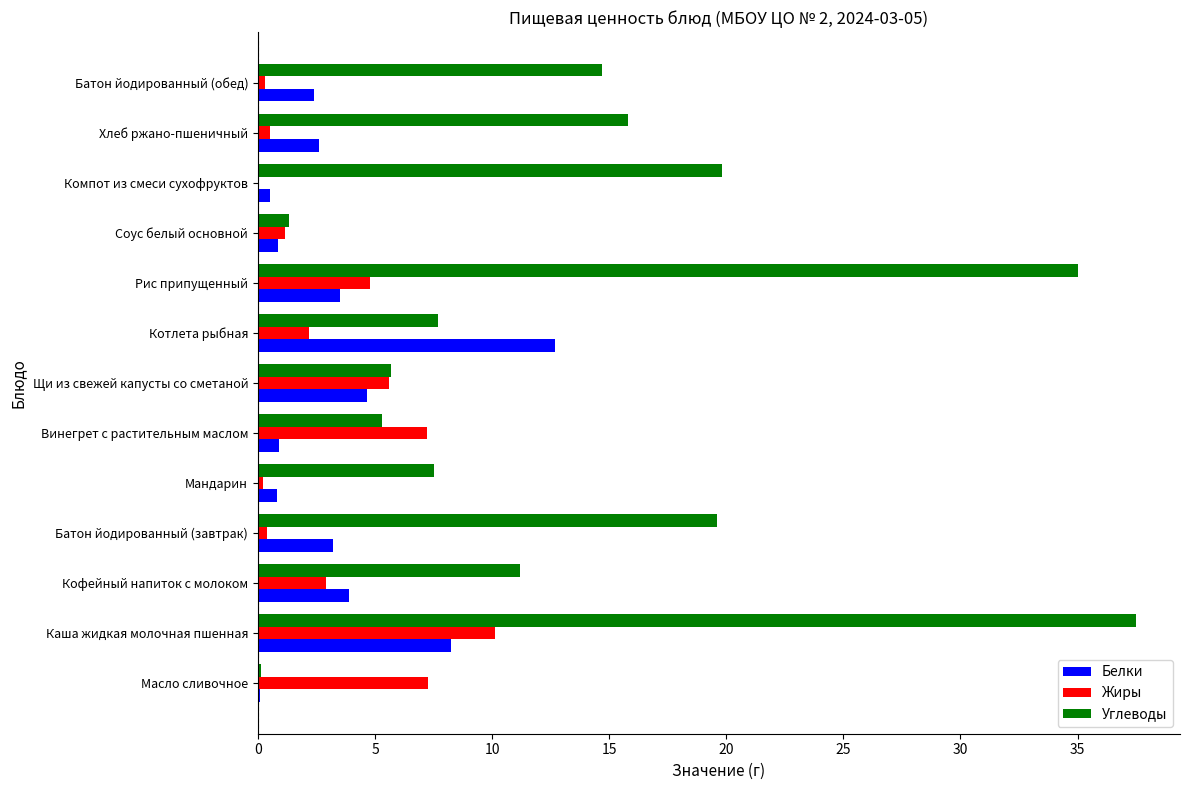

Is it true that Углеводы equals 21.5 at Батон йодированный (обед)?

False